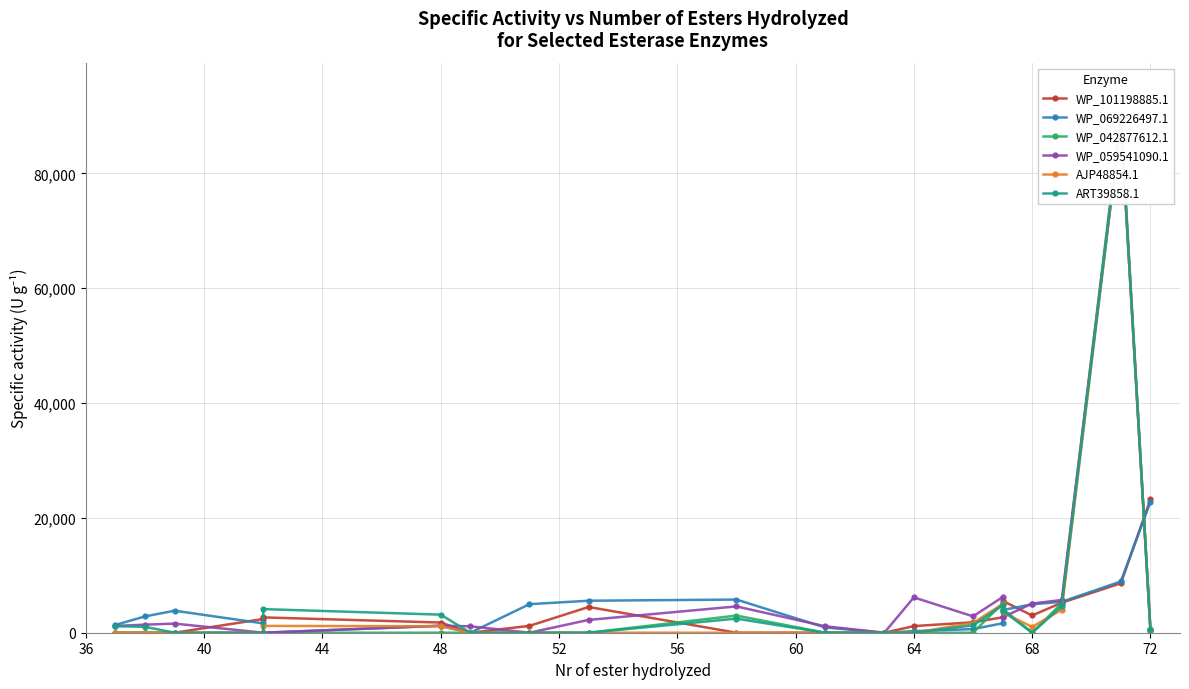

Is it true that WP_069226497.1 equals 631.0 at 60?

True